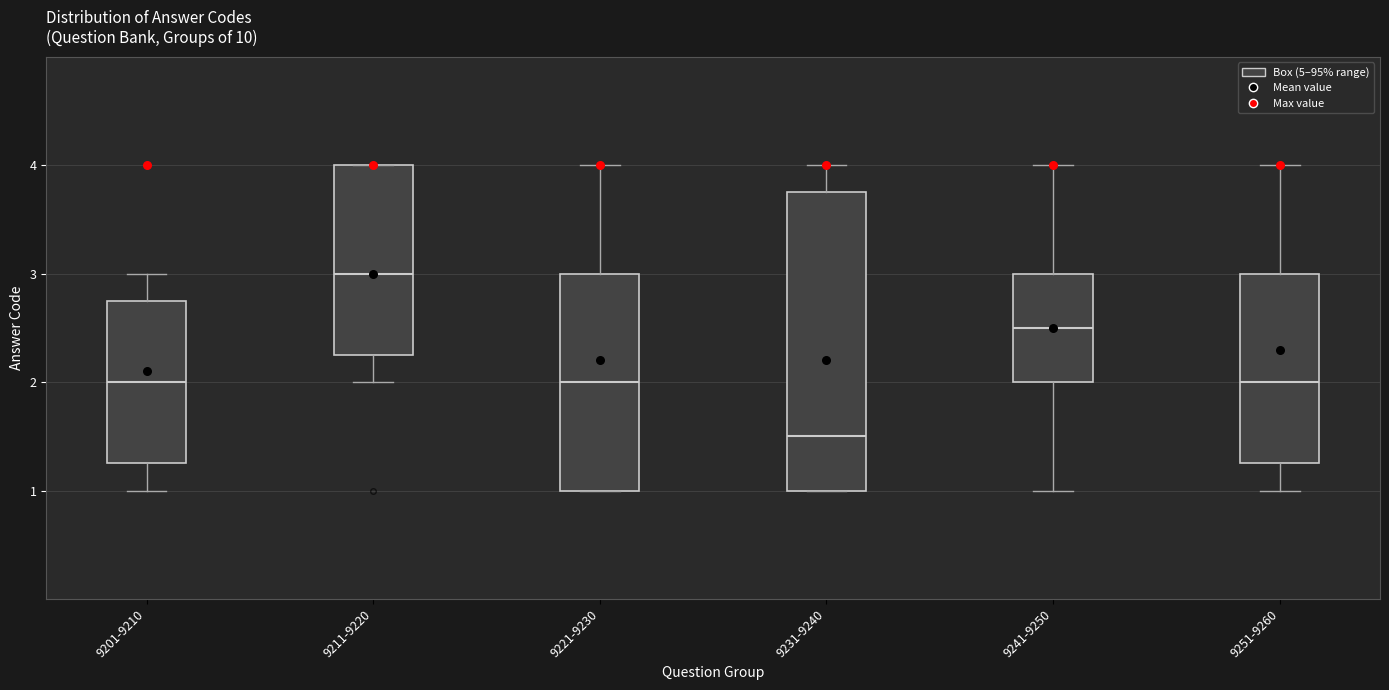

Comparing the boxes themselves (not the whiskers), which one is the tallest?

9231-9240